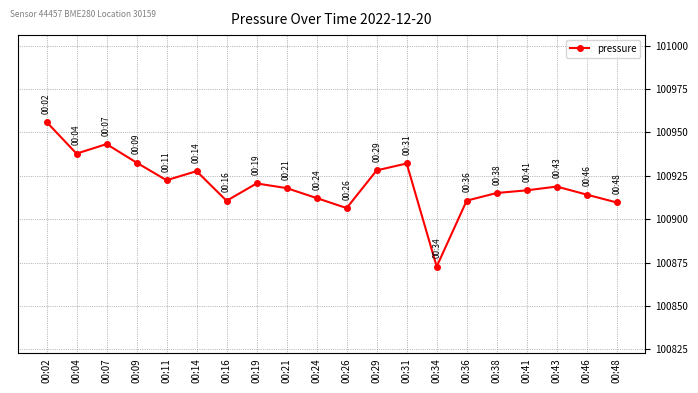

True or false: the data shows 100909.7 at 00:48.

True